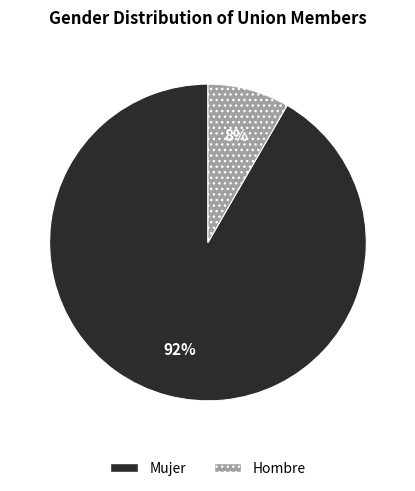

Rank the categories by value from lowest to highest.

Hombre, Mujer